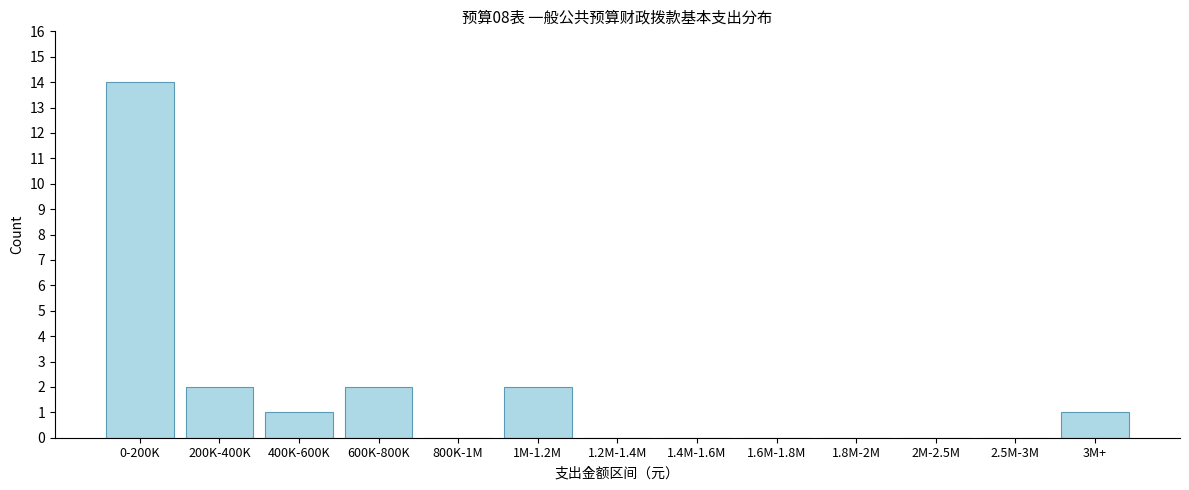

Reading right to left, transcribe all the data shown in this chart.

3M+=1	2.5M-3M=0	2M-2.5M=0	1.8M-2M=0	1.6M-1.8M=0	1.4M-1.6M=0	1.2M-1.4M=0	1M-1.2M=2	800K-1M=0	600K-800K=2	400K-600K=1	200K-400K=2	0-200K=14